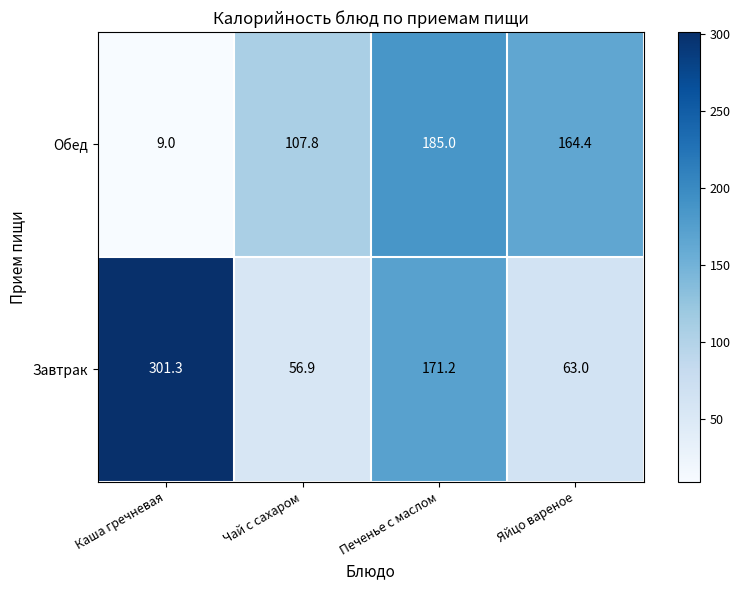

The value of Завтрак at Яйцо вареное is 22.1. True or false?

False